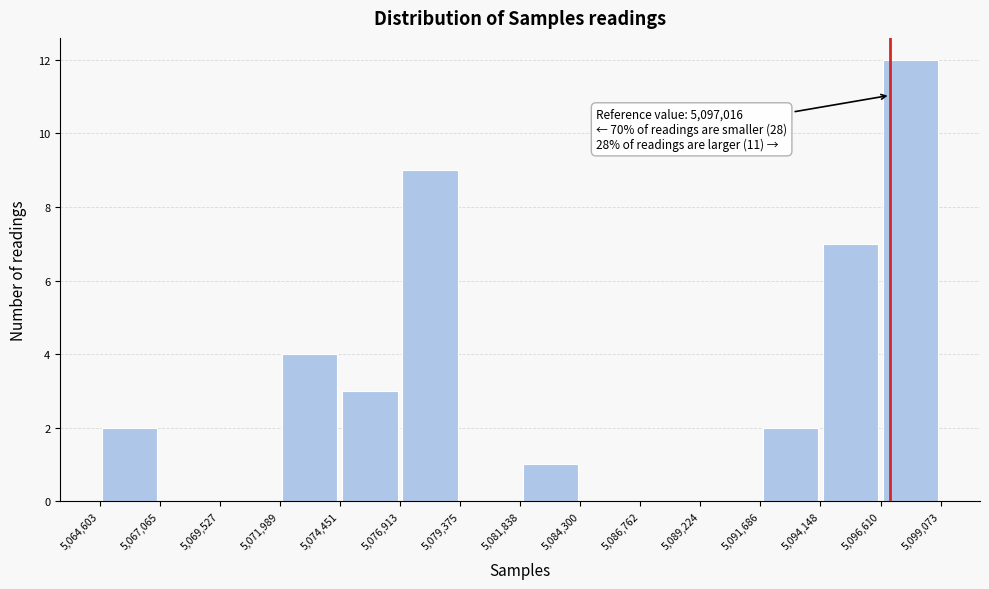

Which range on the x-axis has the tallest bar?

5,096,610 to 5,099,073